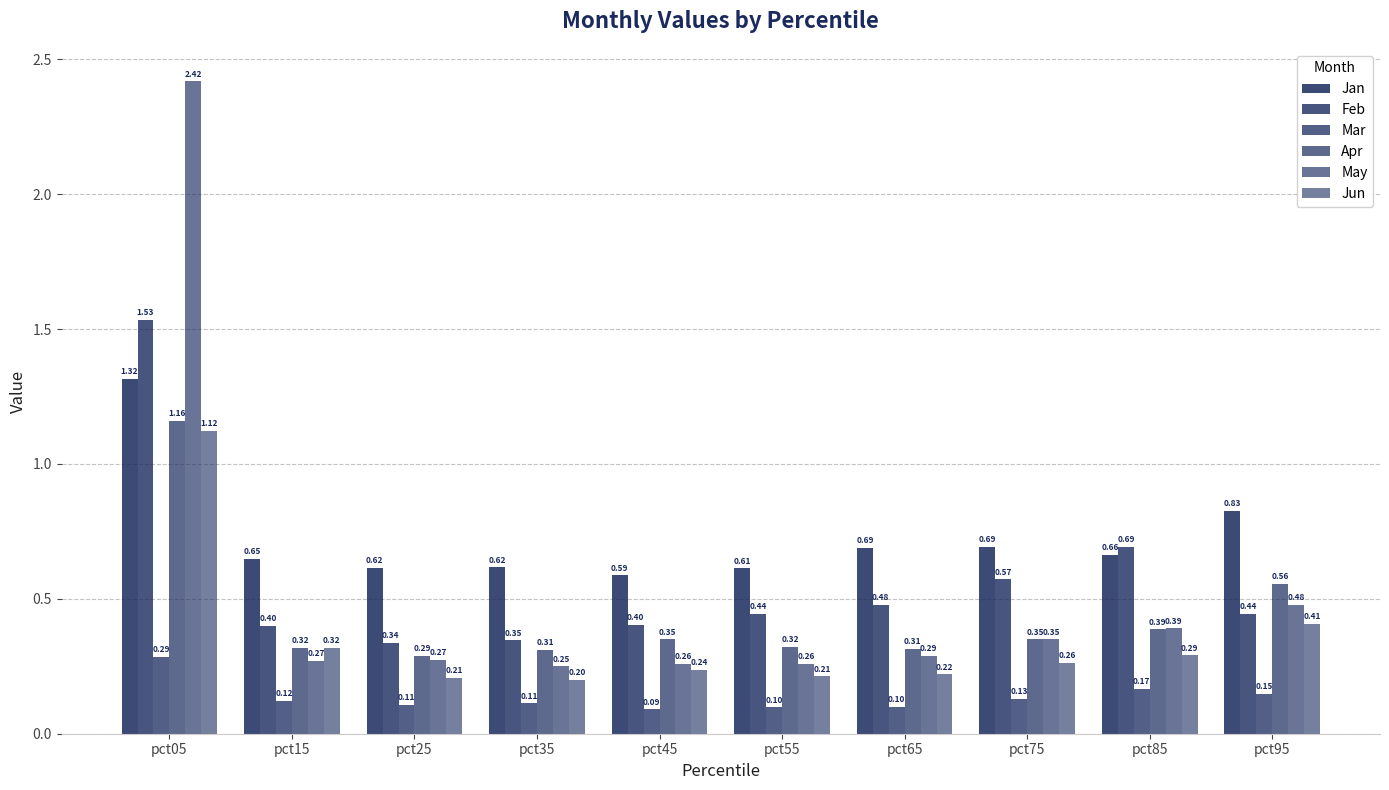

What is the difference between the second highest and minimum values in the Jun series?

0.2